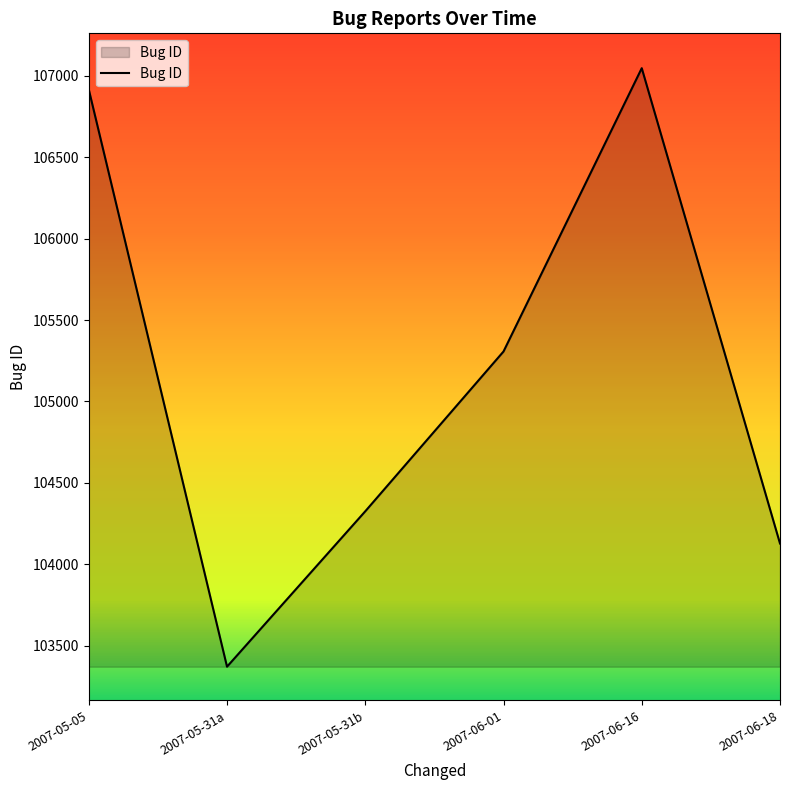

What is the change in value from 2007-05-05 to 2007-06-01?

-1610